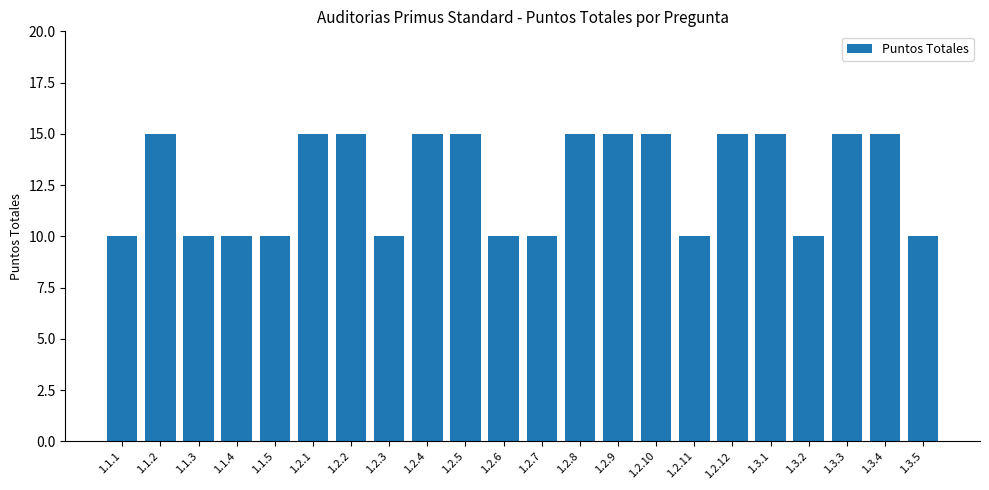

What is the value of the 19th bar from the left?

10